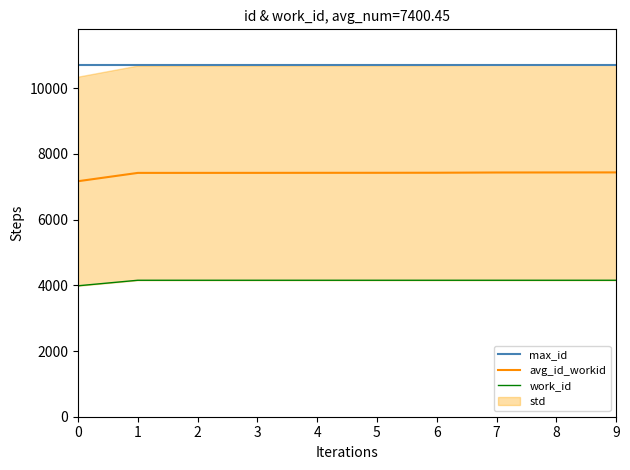

What is the value of the avg_id_workid point at the 3rd from the left?

7421.0